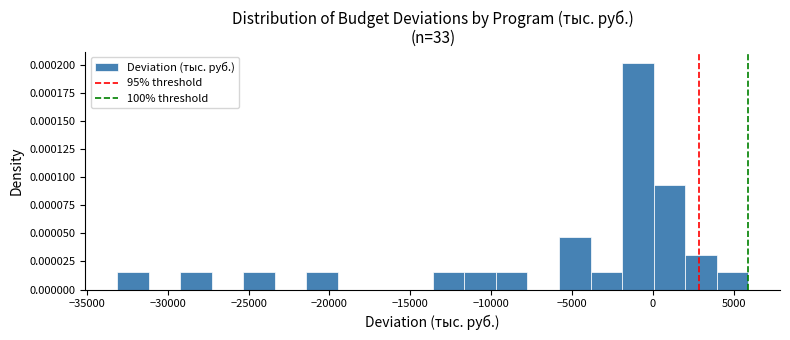

Around what value on the x-axis is the tallest bar? Give the approximate position of its centre, as read against the axis.

-1000